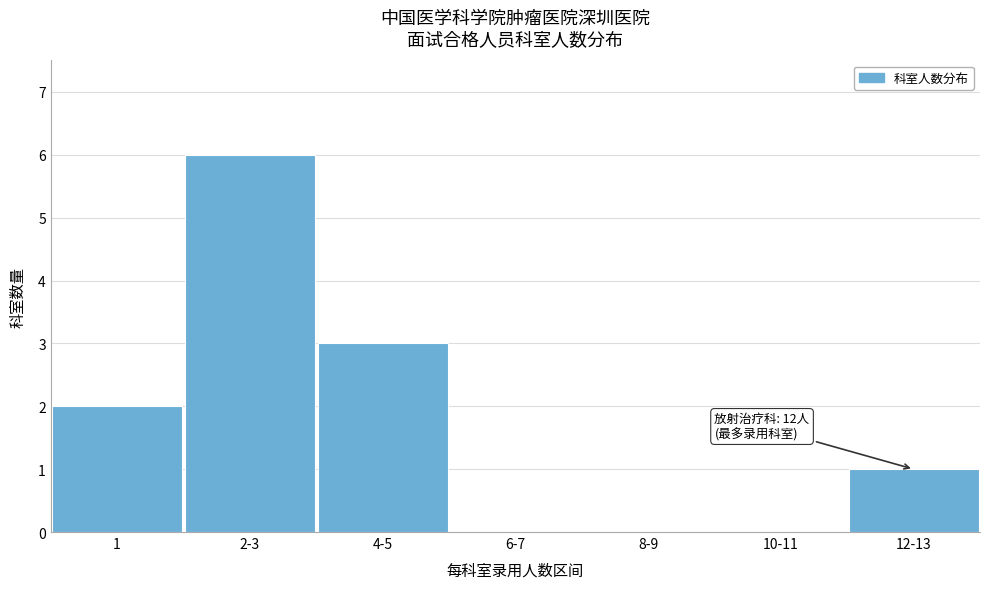

Reading left to right, list all the values displayed in this chart.

1=2	2-3=6	4-5=3	6-7=0	8-9=0	10-11=0	12-13=1